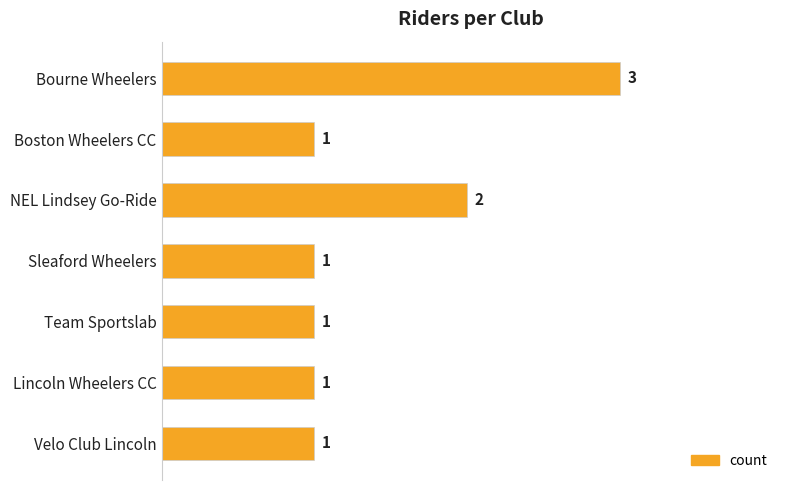

What is the sum of all values?

10